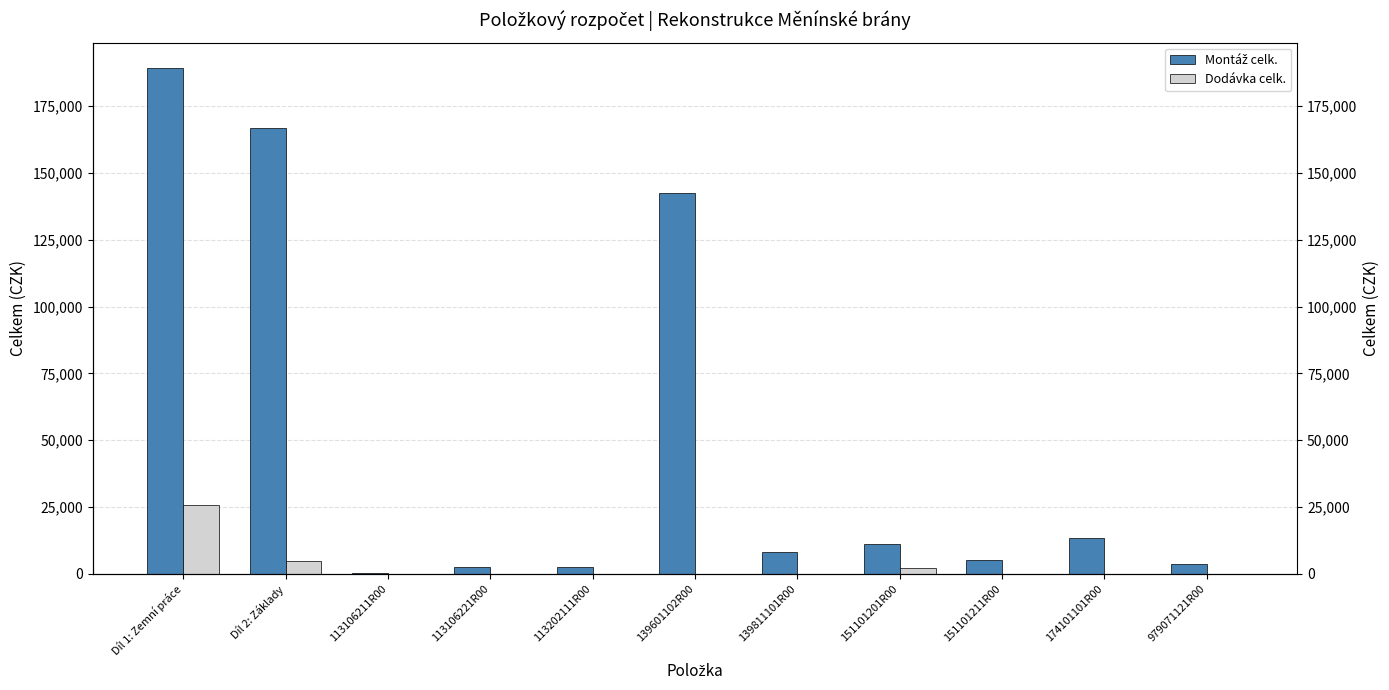

What are all the series names shown in the legend?

Montáž celk., Dodávka celk.